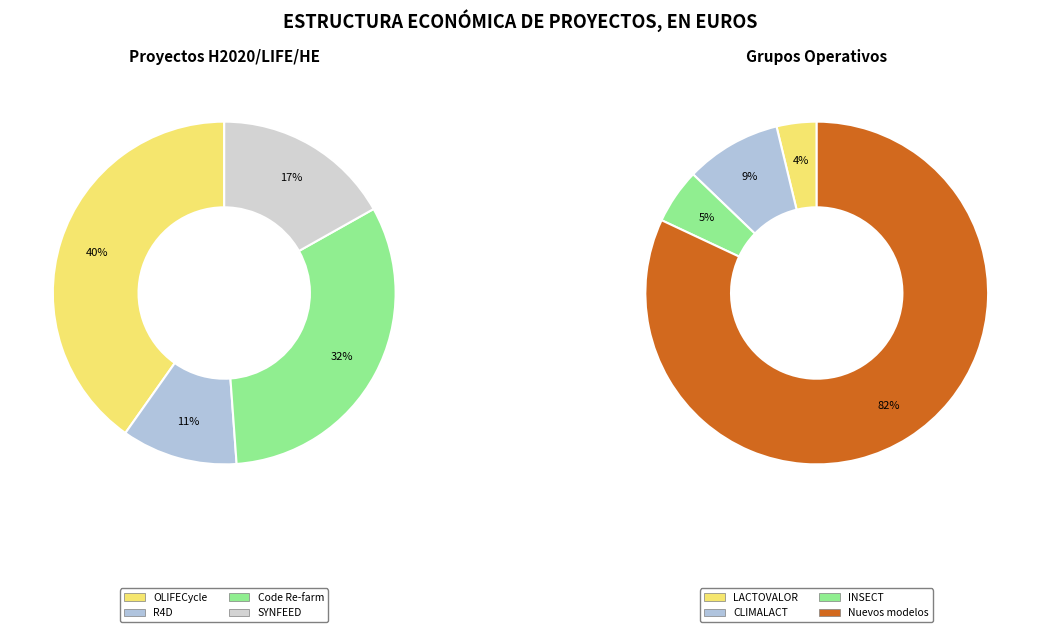

Which slice is the smallest?

LACTOVALOR